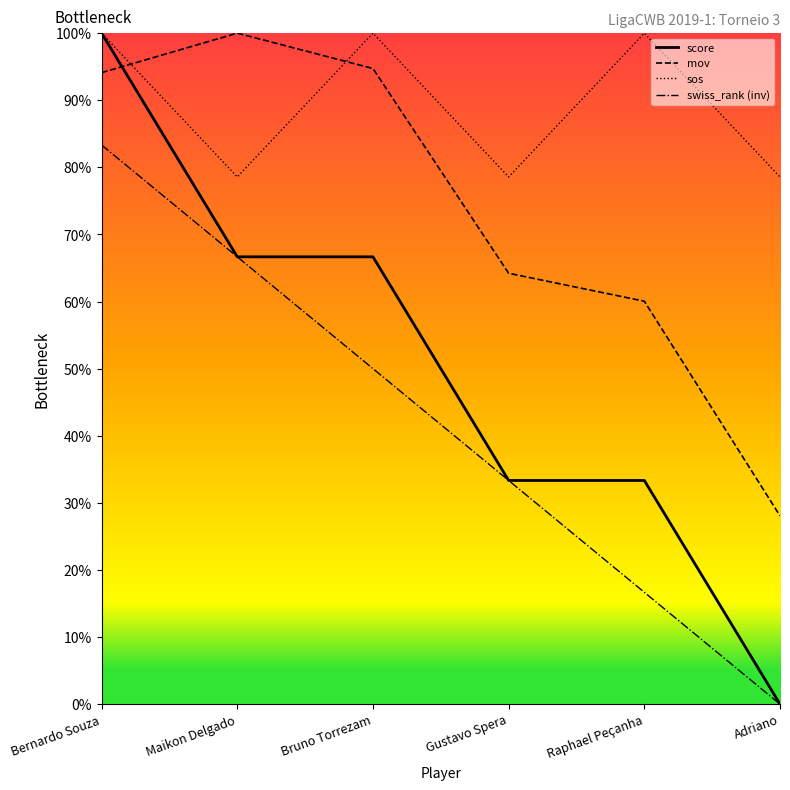

Which series has the largest range (max minus min)?

score